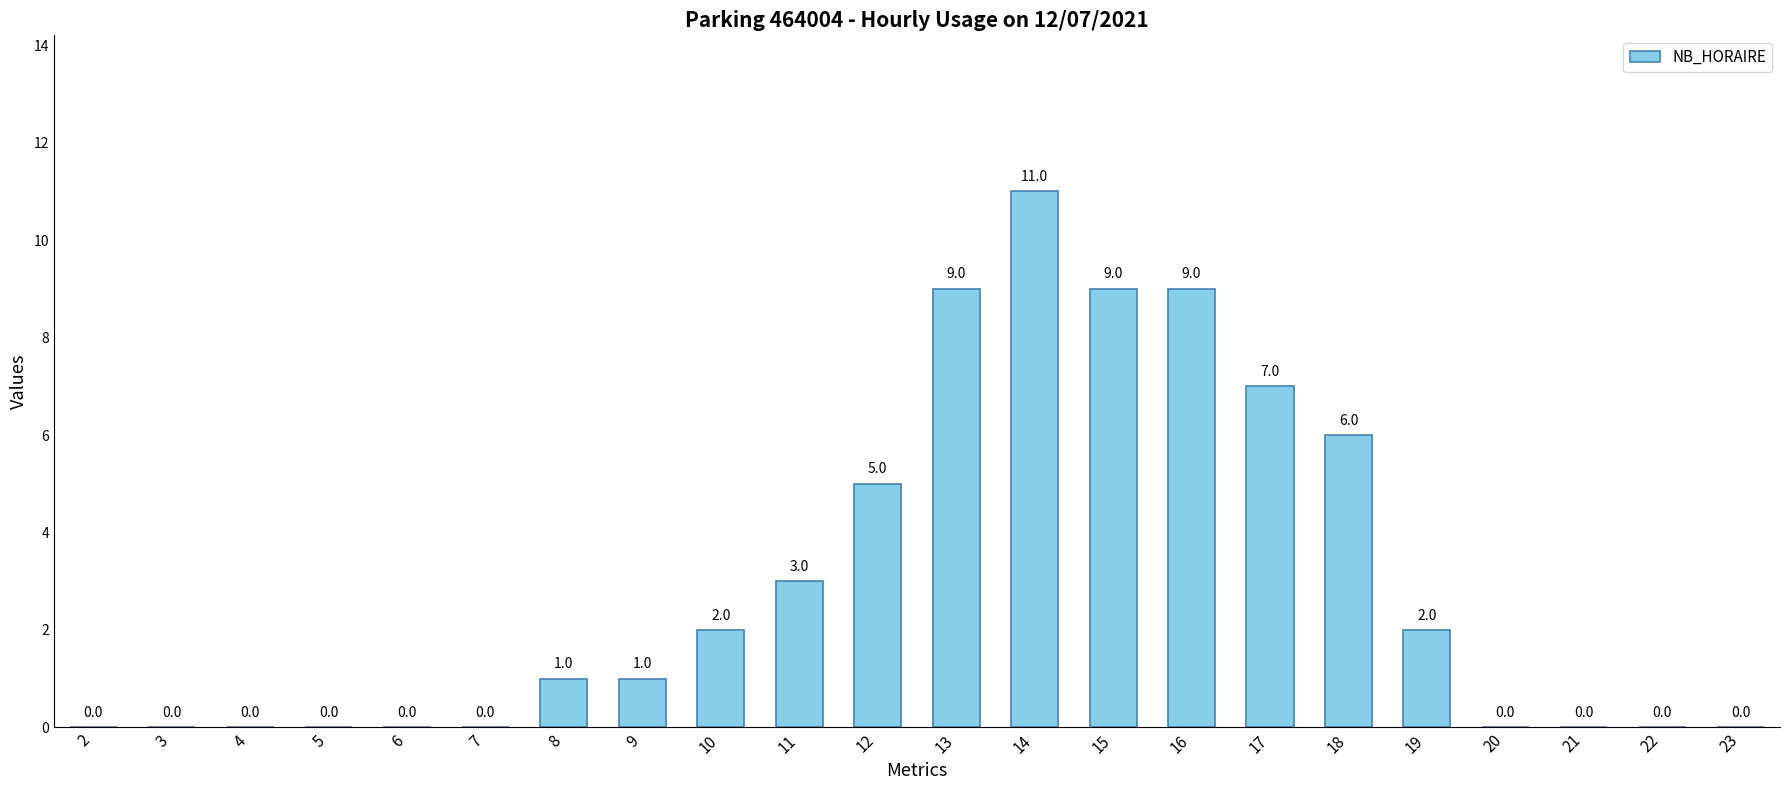

What is the change in value from 14 to 18?

-5